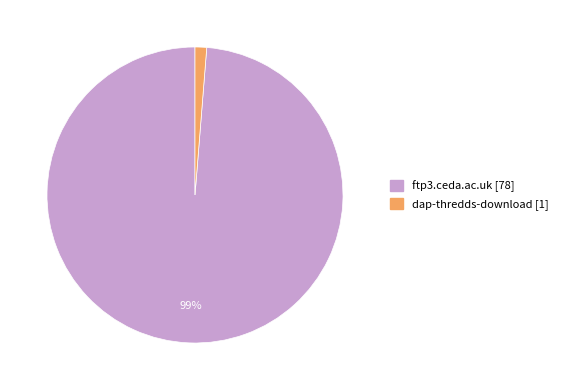

Is the sum of ftp3.ceda.ac.uk and dap-thredds-download greater than half?

Yes